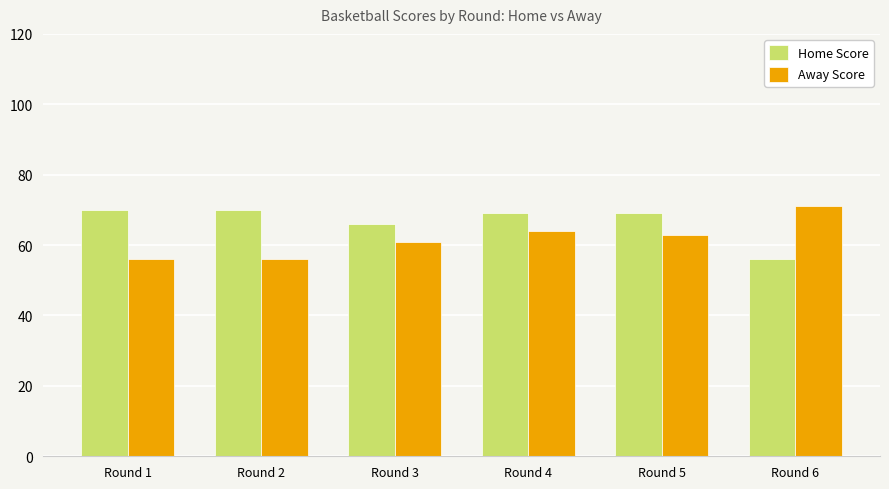

What is the difference between the Away Score values at Round 3 and Round 5?

2